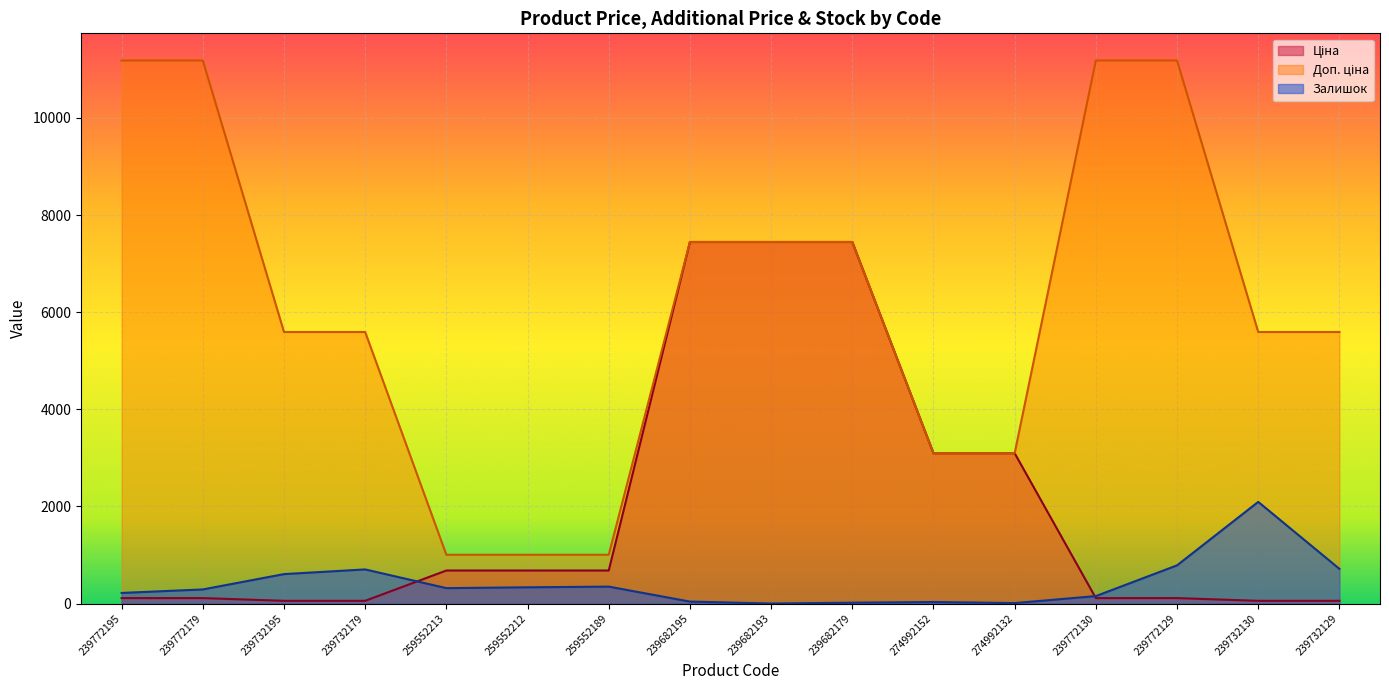

True or false: Доп. ціна and Ціна intersect in this chart.

False